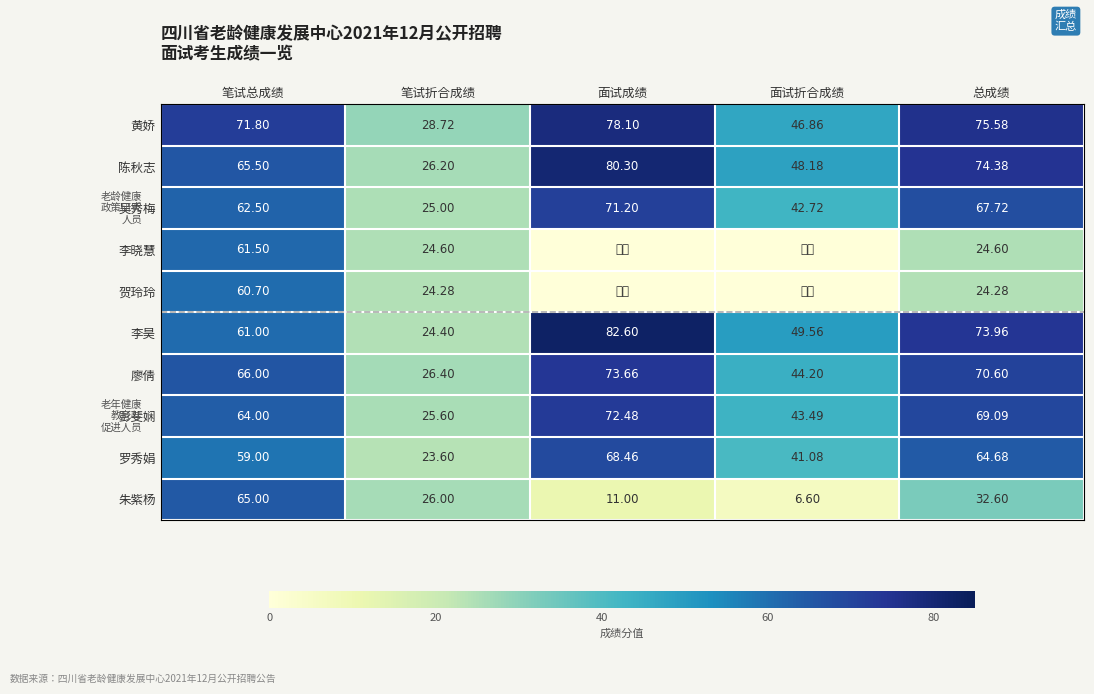

Which has a higher value, 笔试折合成绩 or 总成绩?

总成绩